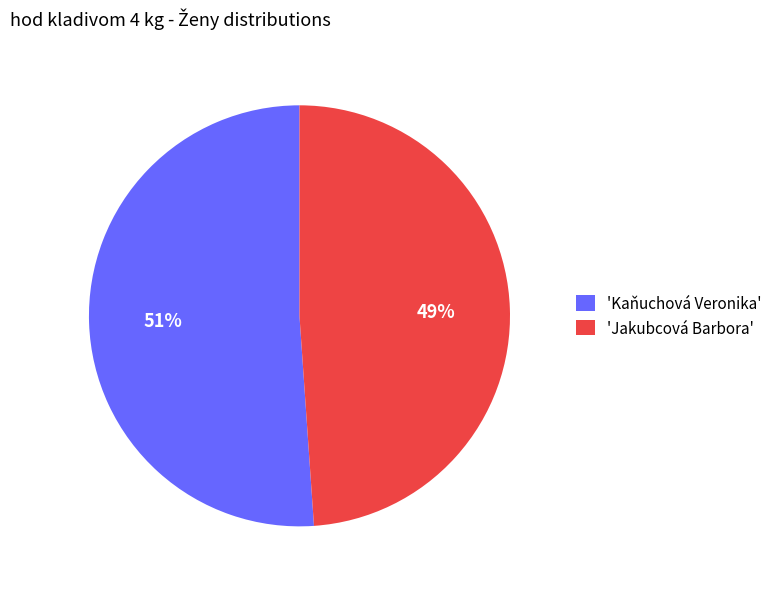

Approximately how many times larger is the value at 'Jakubcová Barbora' compared to 'Kaňuchová Veronika'?

1.0